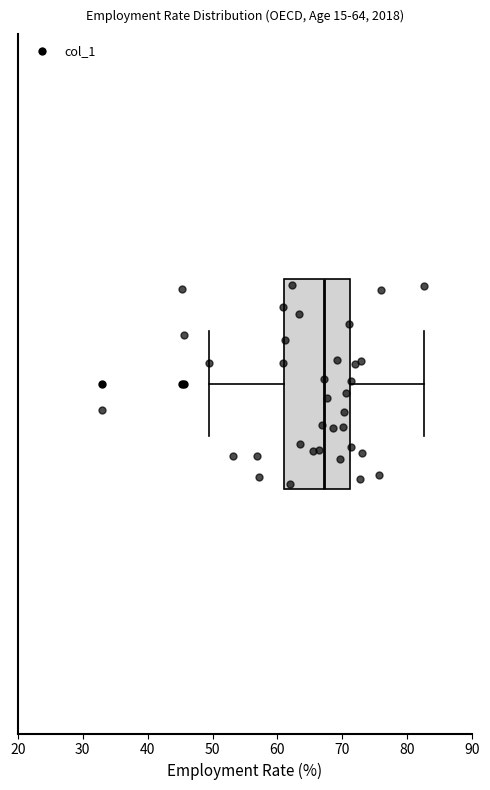

Read this box plot against the x-axis: the position of the median line, the range covered by the box, and the ends of both whiskers. The values are not printed on the chart, so give them approximately, as read against the axis.

median 67, box 61 to 71, whiskers 50 to 83